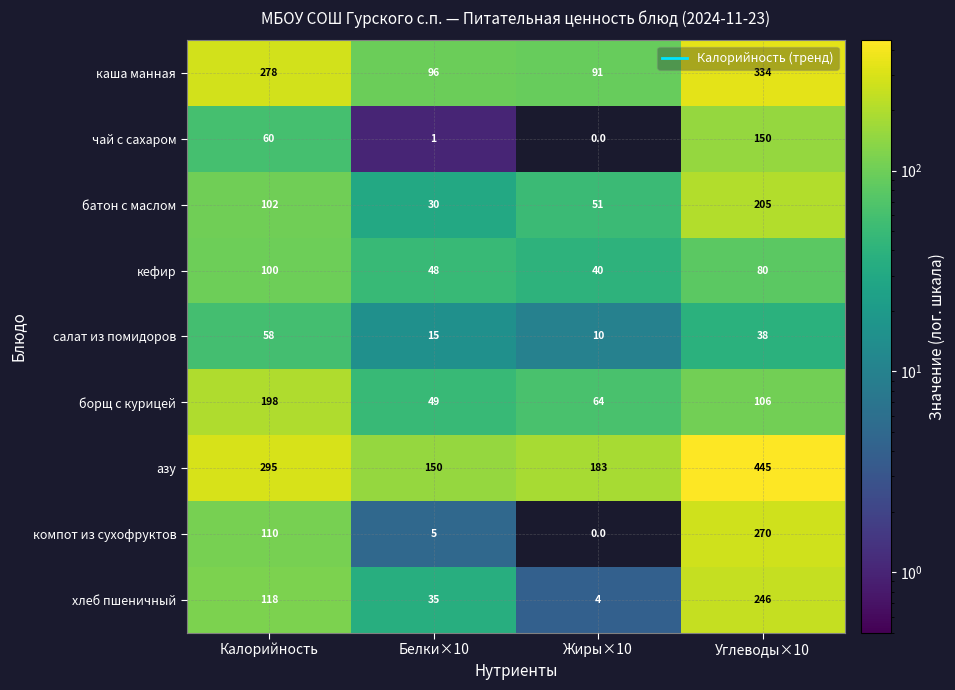

Where is чай с сахаром nearest to the value 75?

Калорийность